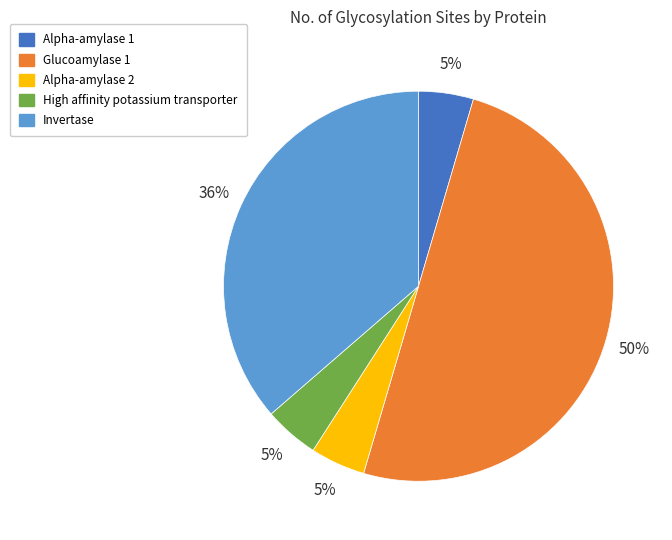

Approximately how many times larger is the value at Alpha-amylase 1 compared to High affinity potassium transporter?

1.0